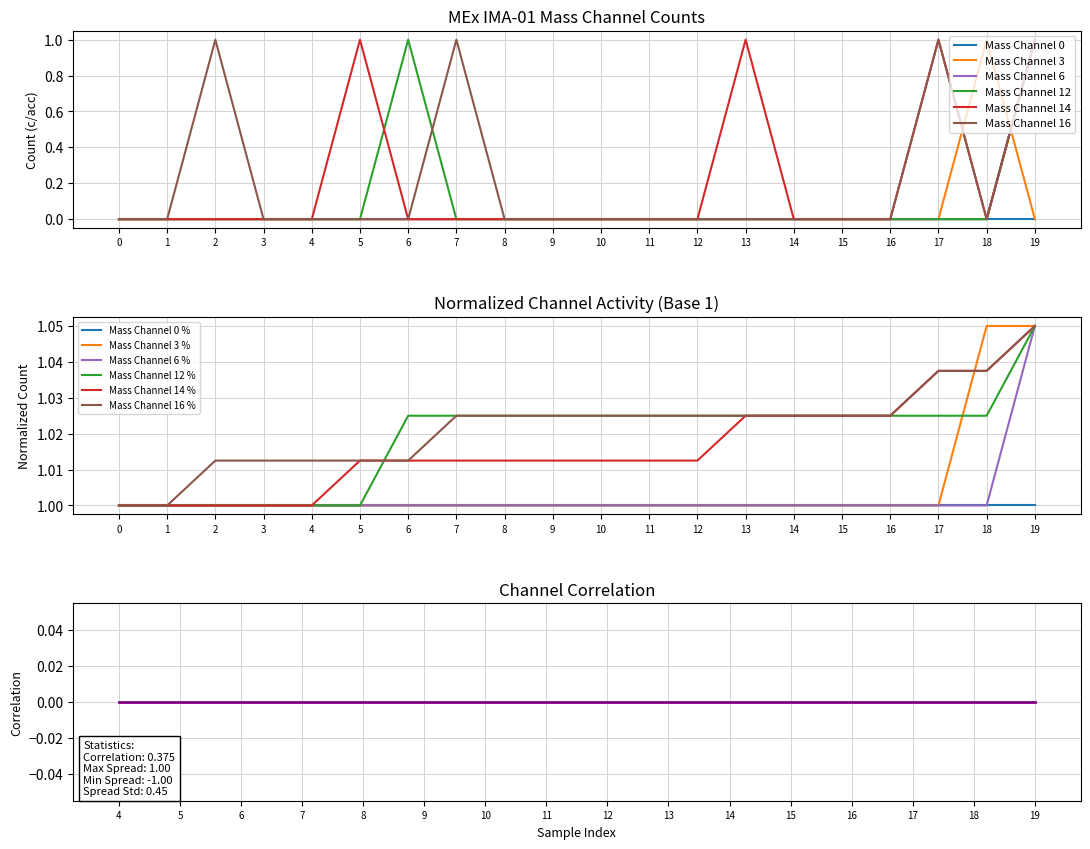

The value of Mass Channel 14 at 3 is -1. True or false?

False